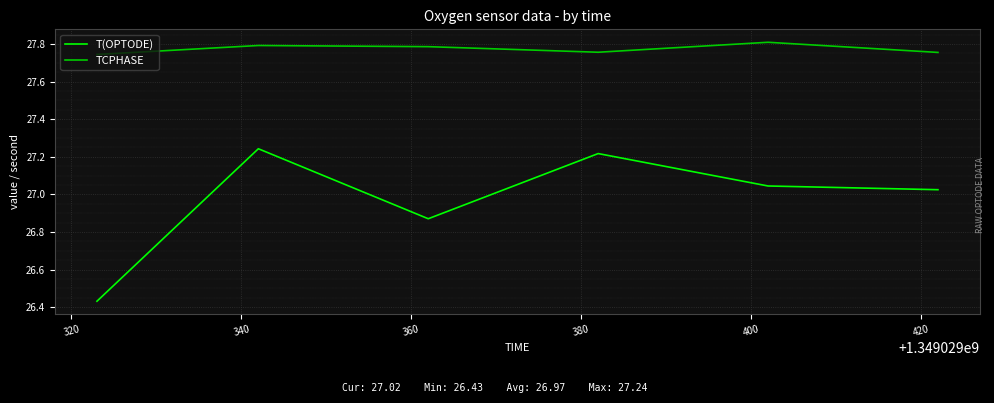

Which series has the largest total across all categories?

TCPHASE